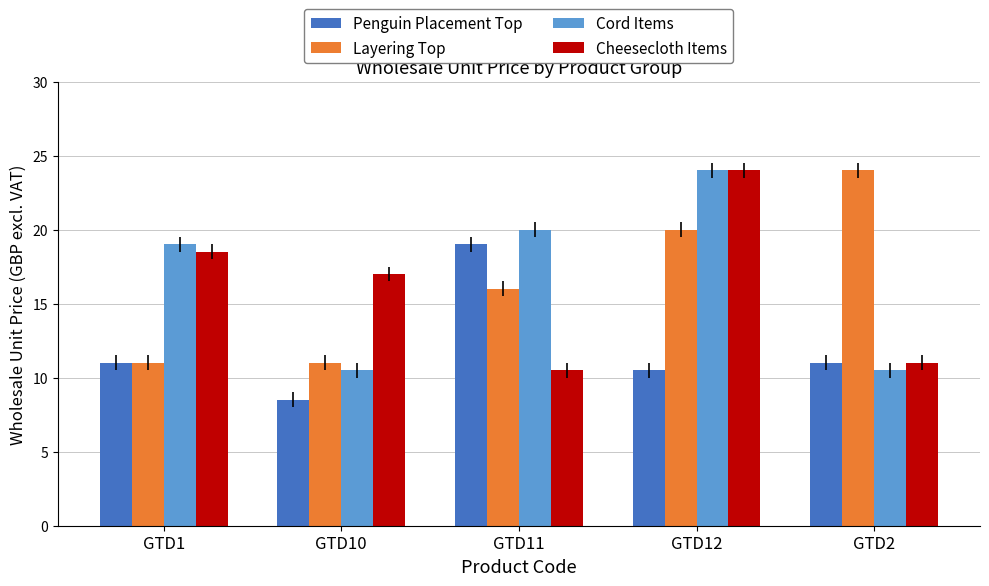

What is the label of the 1st bar from the left?

GTD1